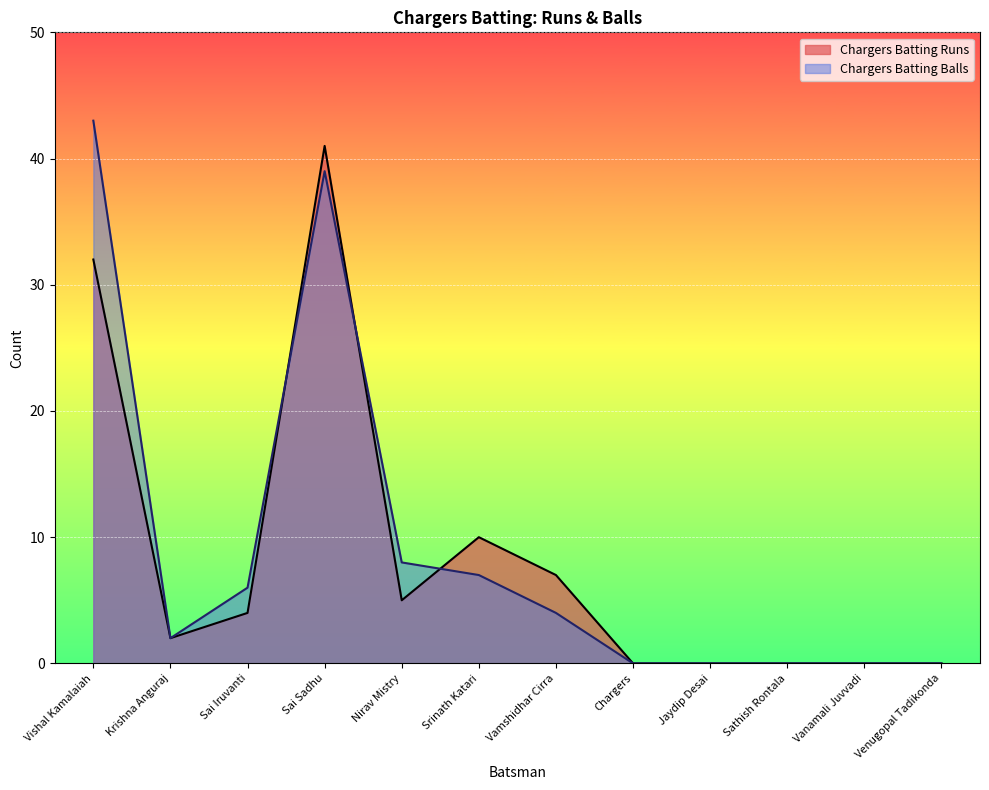

What are all the series names shown in the legend?

Chargers Batting Runs, Chargers Batting Balls